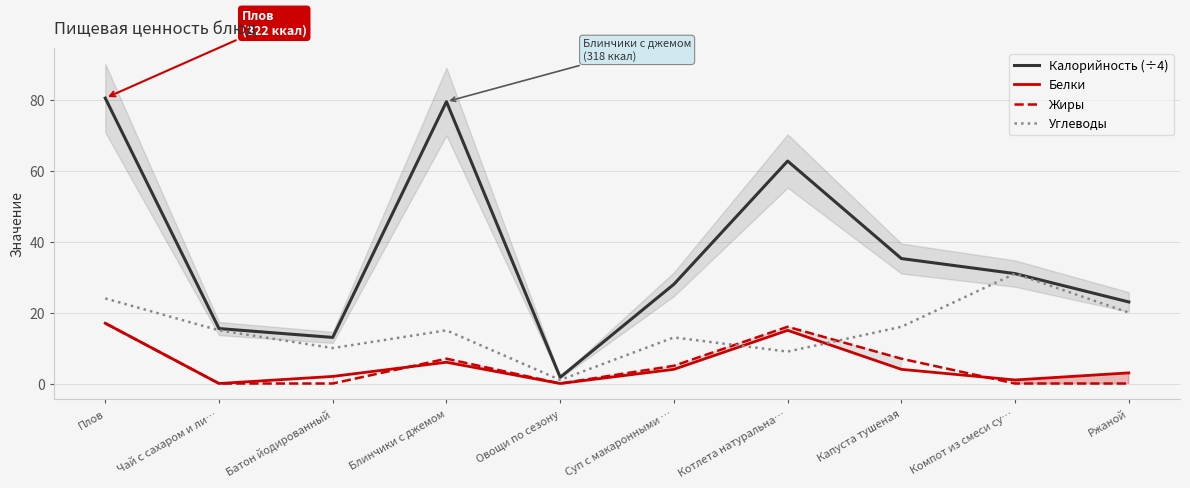

What is the difference between the maximum and minimum values in the Белки series?

17.0